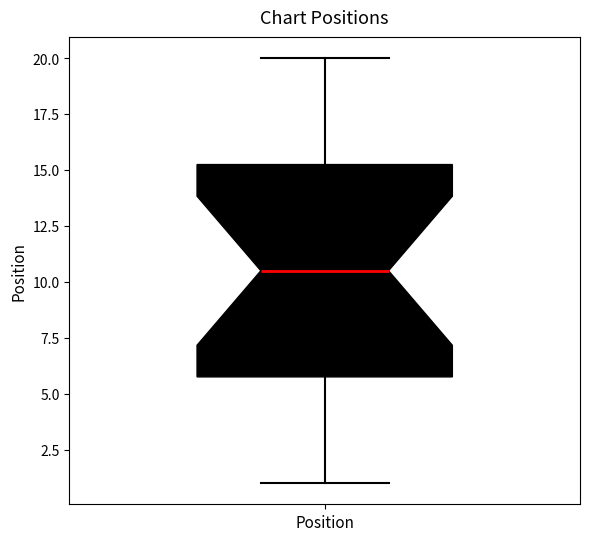

Transcribe this box plot: give where the median line is, the range the box spans, and where the two whiskers end, as read against the y-axis. The values are not printed on the chart, so give them approximately, as read against the axis.

median 10.5, box 6.0 to 15.5, whiskers 1.0 to 20.0